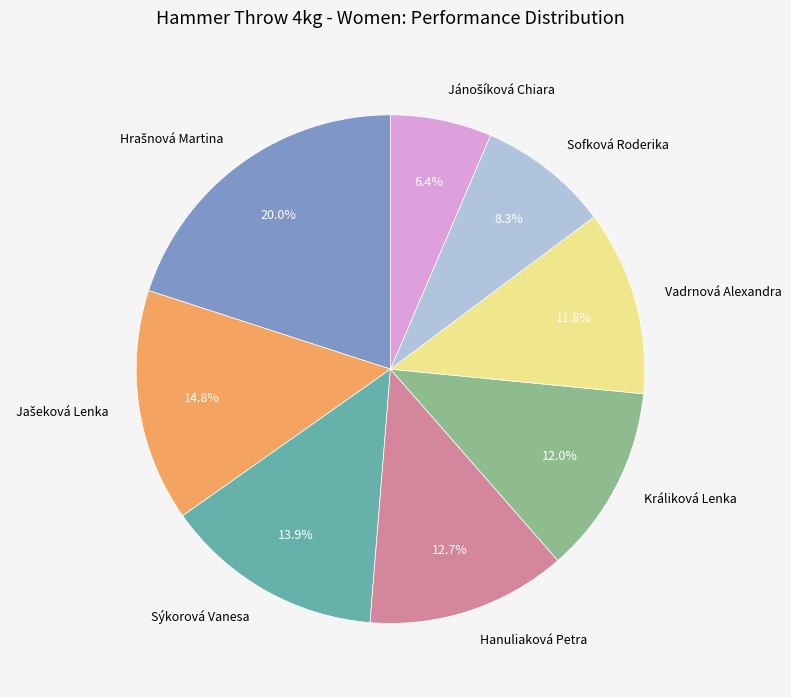

Is there any slice that represents more than half of the pie?

No